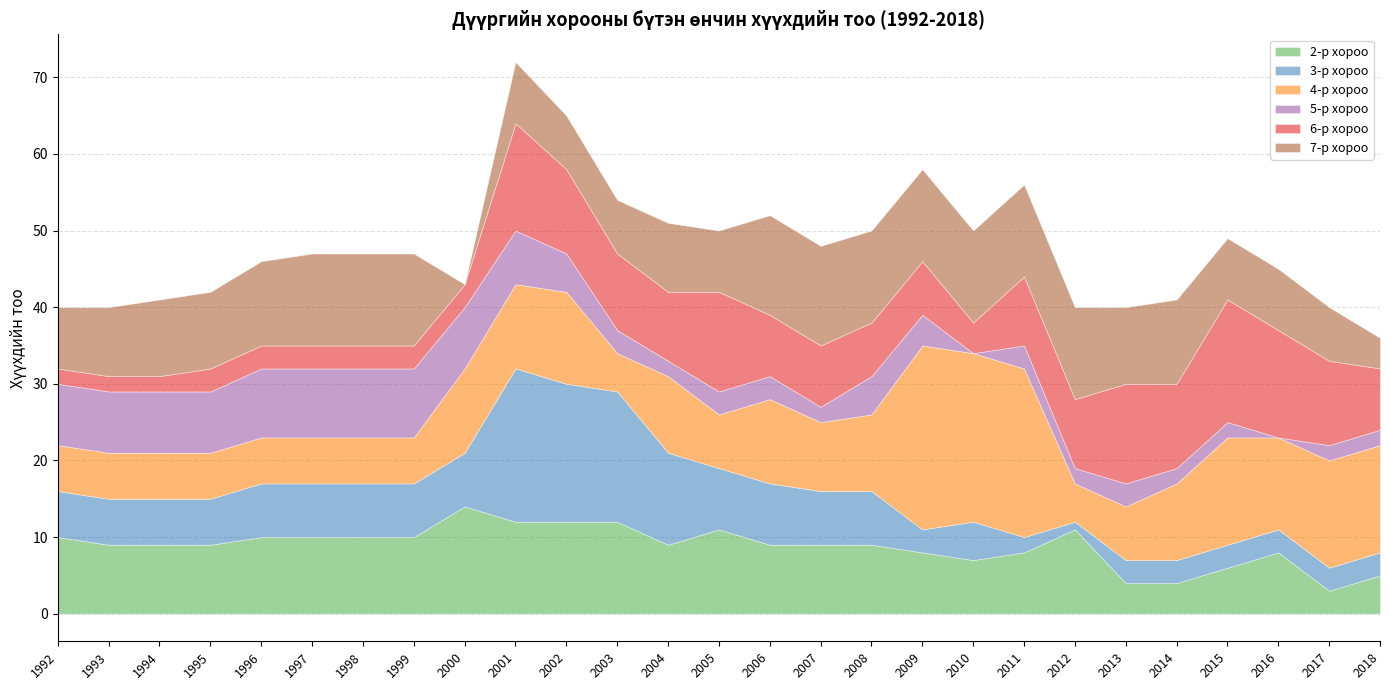

In 7-р хороо, how many points are lower than both neighbors (excluding endpoints)?

3